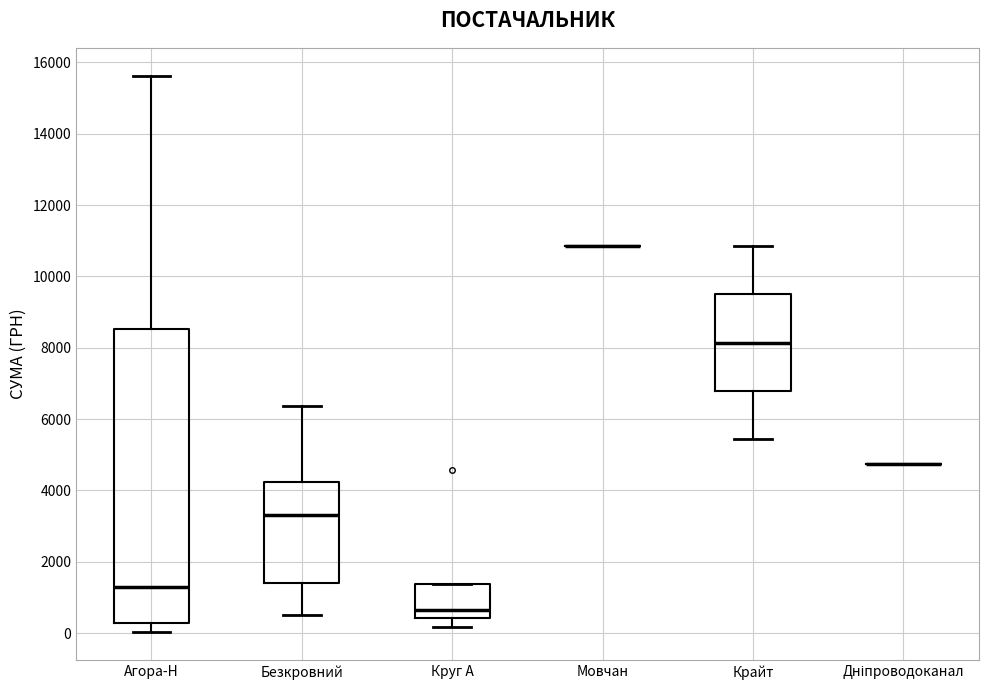

Reading left to right, read every box against the y-axis: the position of its median line, the range the box covers, and the ends of its whiskers. The values are not printed on the chart, so give them approximately, as read against the axis.

Агора-Н: median 1200, box 200 to 8600, whiskers 0 to 15600
Безкровний: median 3400, box 1400 to 4200, whiskers 600 to 6400
Круг А: median 600, box 400 to 1400, whiskers 200 to 1400
Мовчан: box collapsed to a line at 10800, whiskers 10800 to 10800
Крайт: median 8200, box 6800 to 9400, whiskers 5400 to 10800
Дніпроводоканал: box collapsed to a line at 4800, whiskers 4800 to 4800